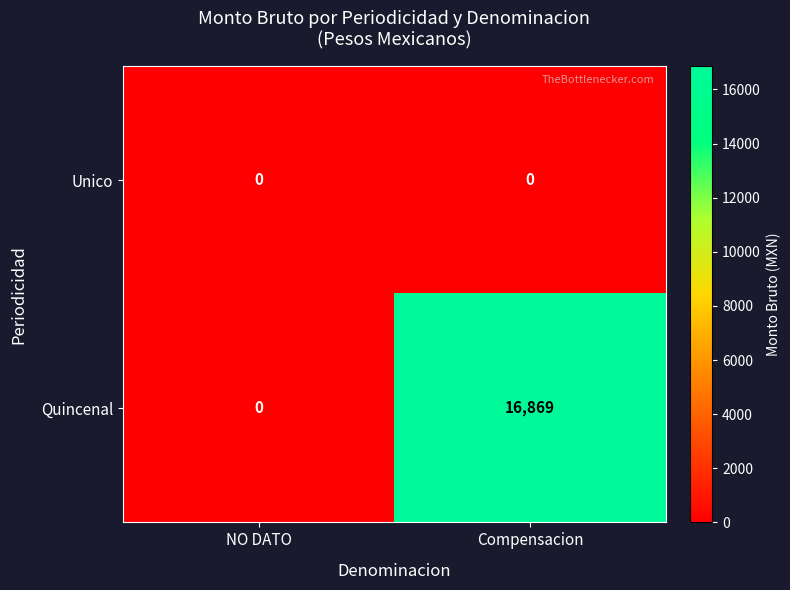

Which series has the largest total across all categories?

Quincenal